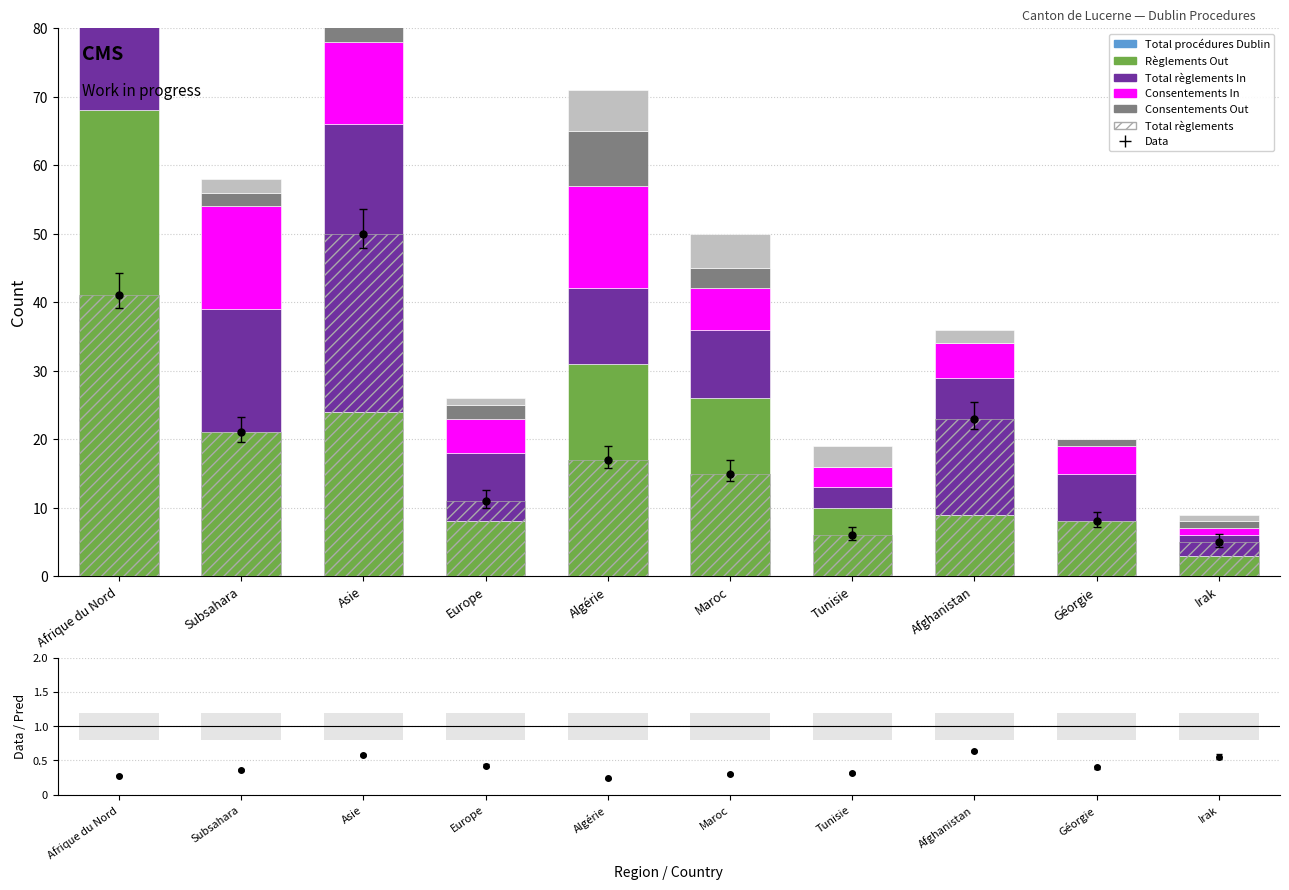

What is the maximum value for Consentements Out?

14